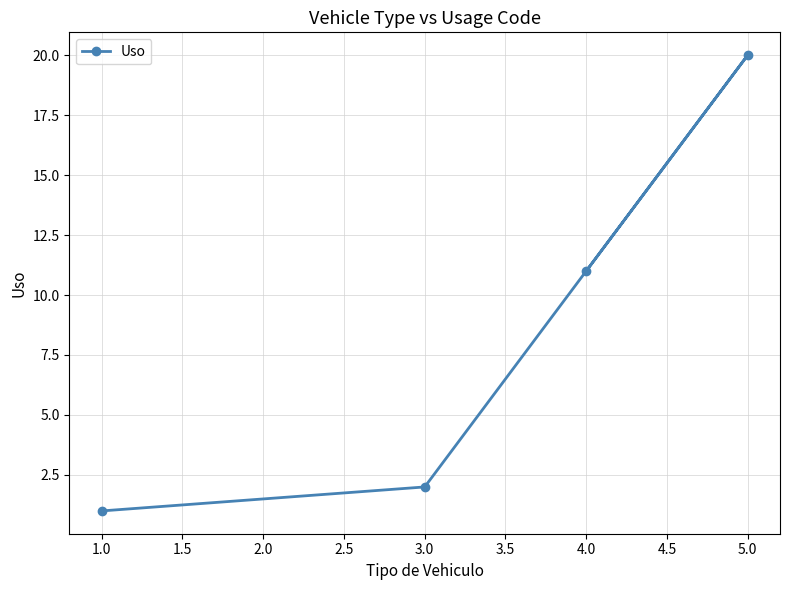

How many data points does each series have?

4